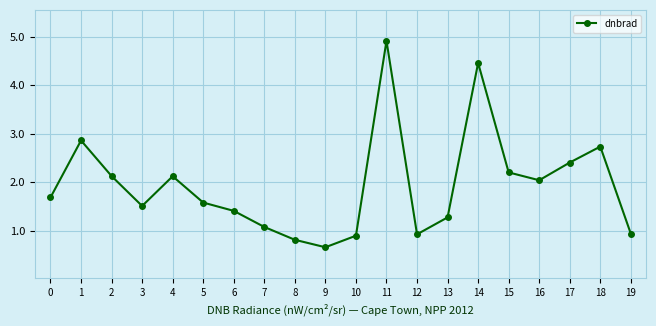

Between 7 and 9, which is larger?

7